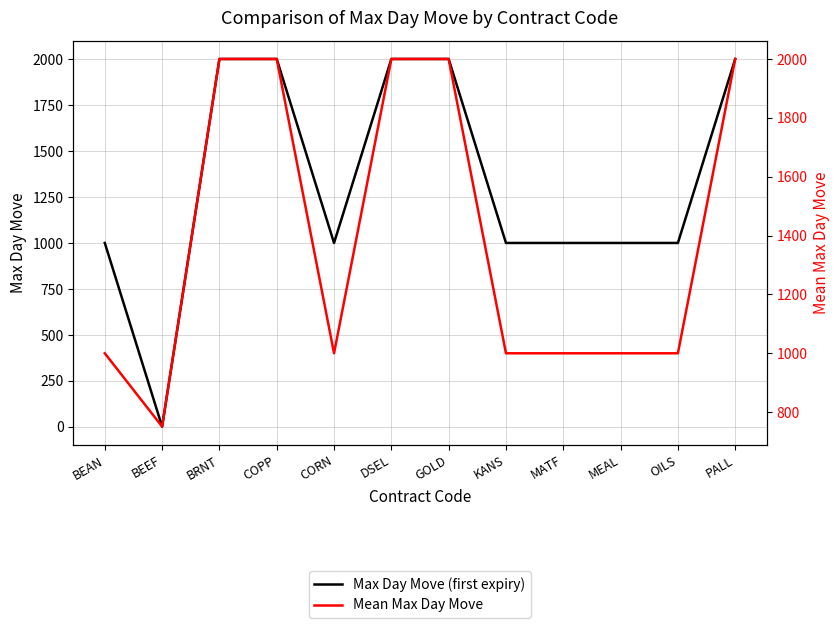

Count the number of data series in this chart.

2